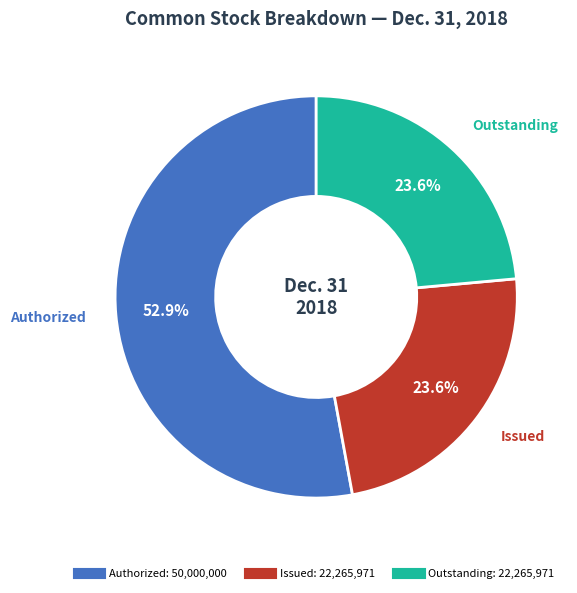

Is there a majority slice in this chart?

Yes